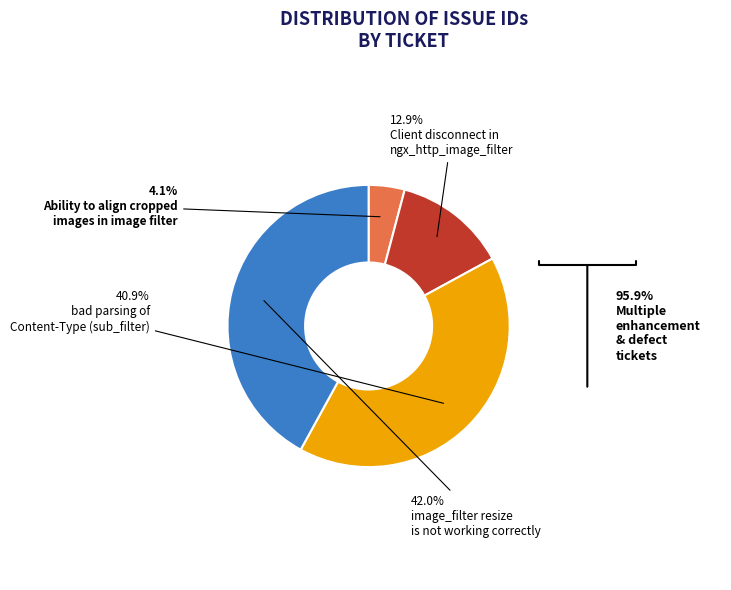

Does any single category account for the majority?

No